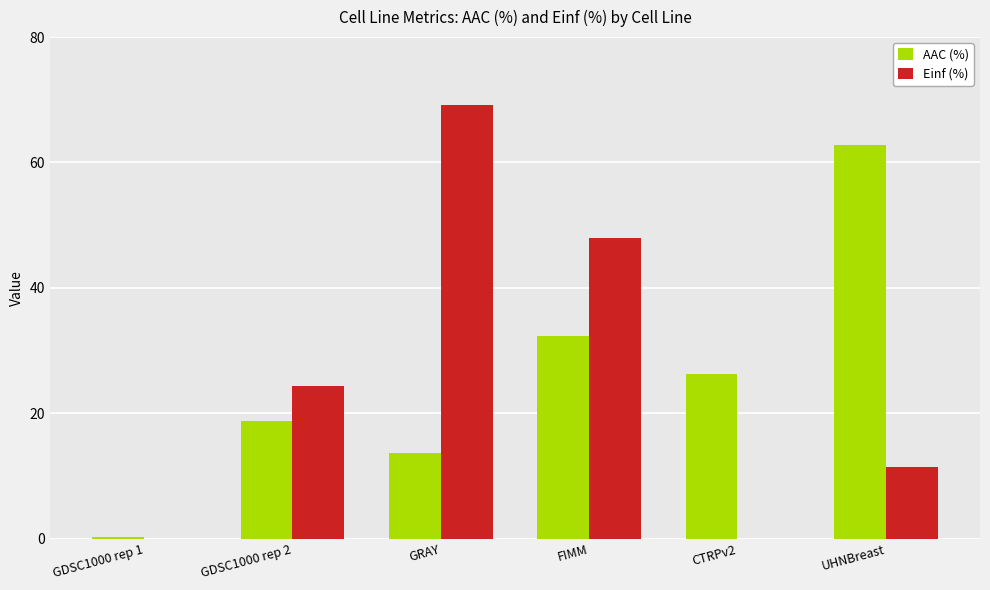

Is the value of AAC (%) at FIMM greater than the value of Einf (%) at UHNBreast?

Yes